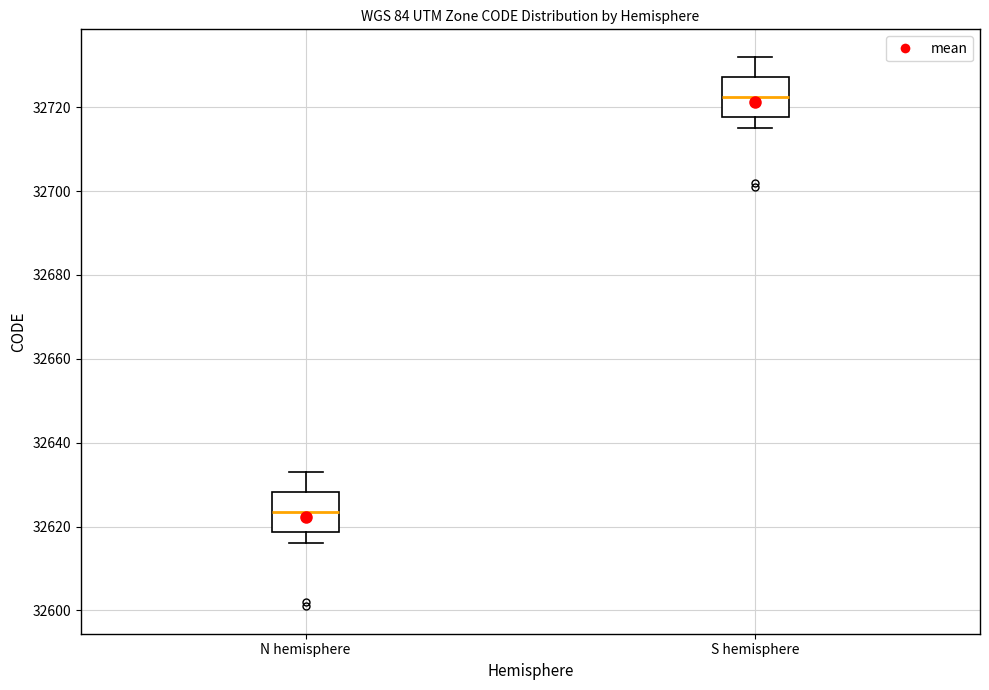

Which box's median line is the lowest?

N hemisphere